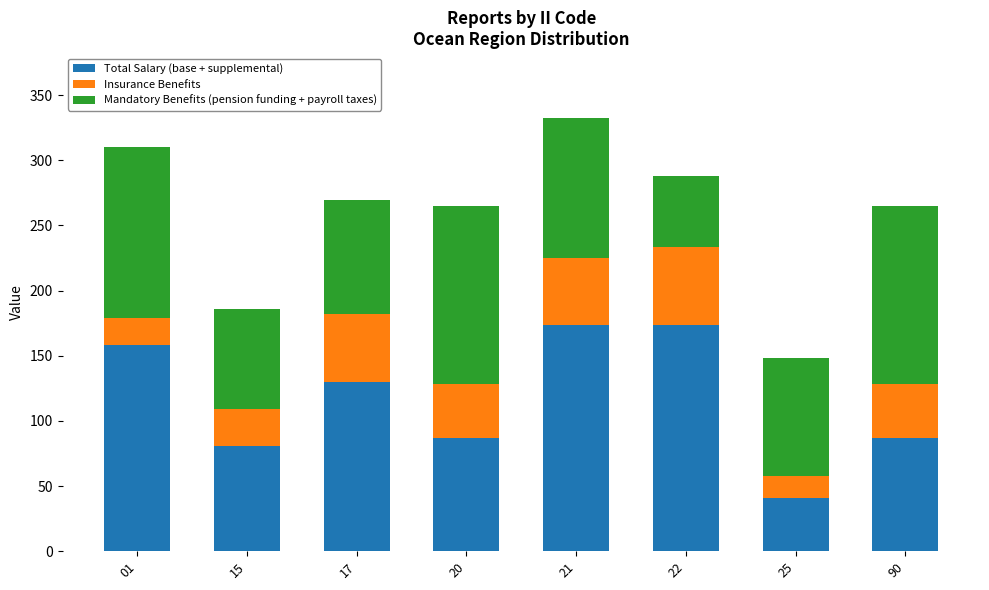

The value of Total Salary (base + supplemental) at 90 is 87.1. True or false?

True